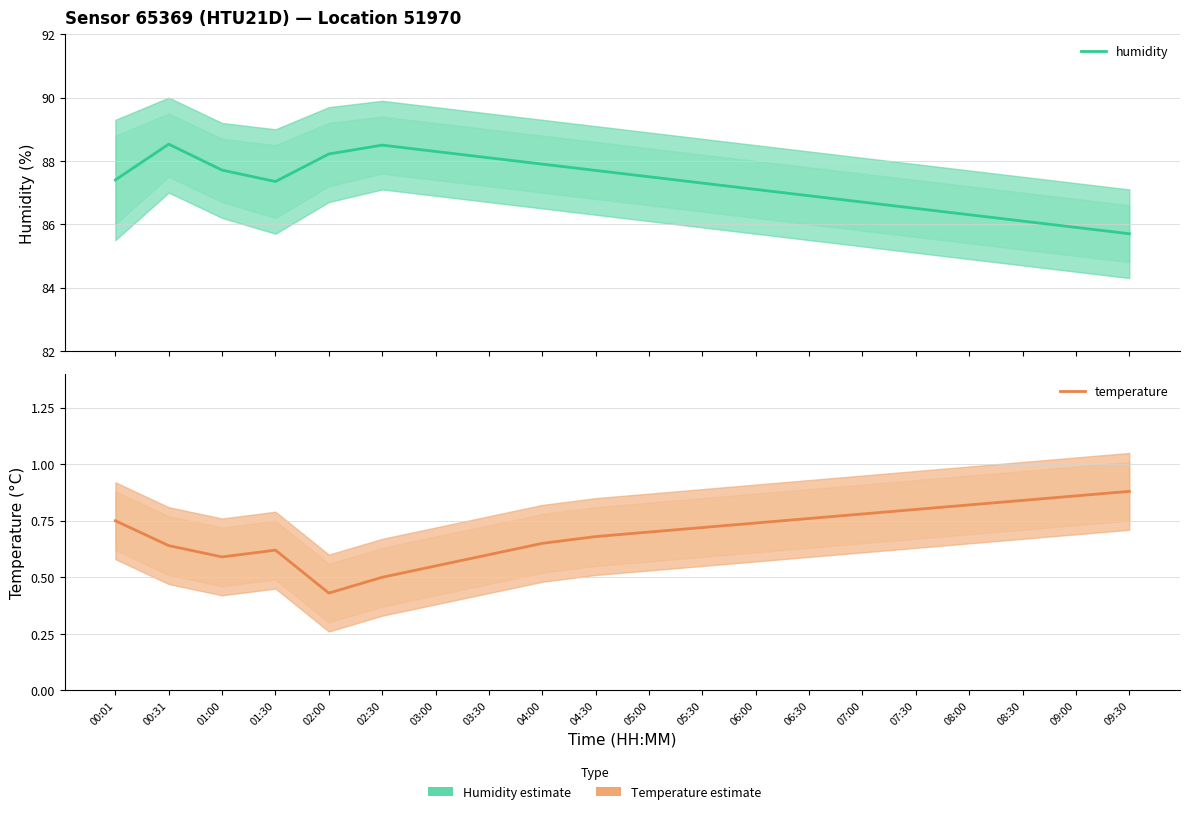

Rank the series at 05:30 from highest to lowest value.

humidity, temperature